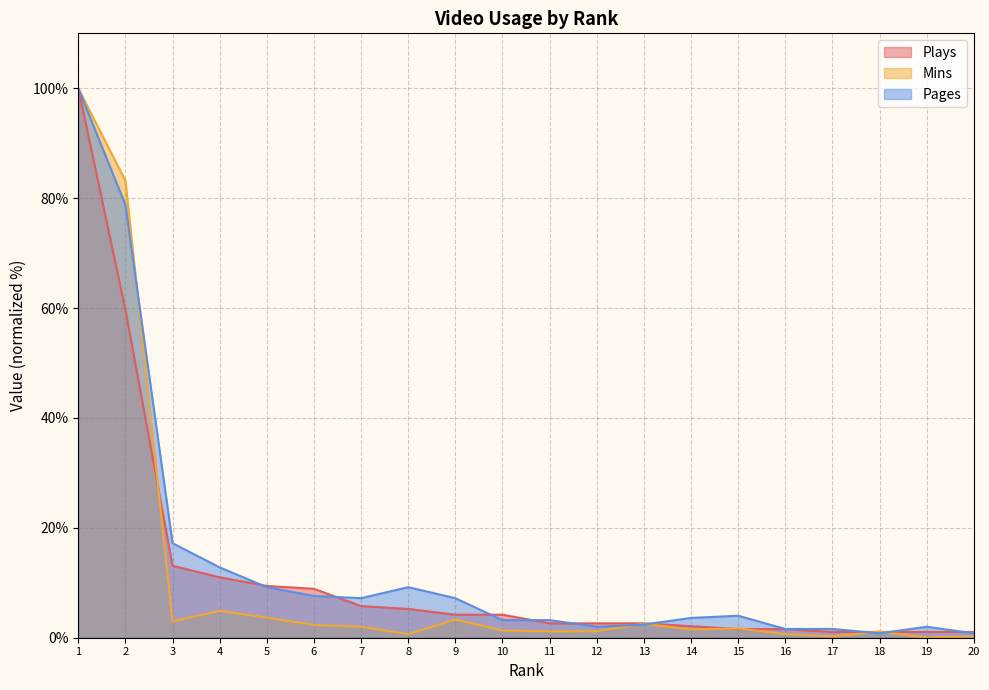

The Plays series shows 2.1 at 14. True or false?

True